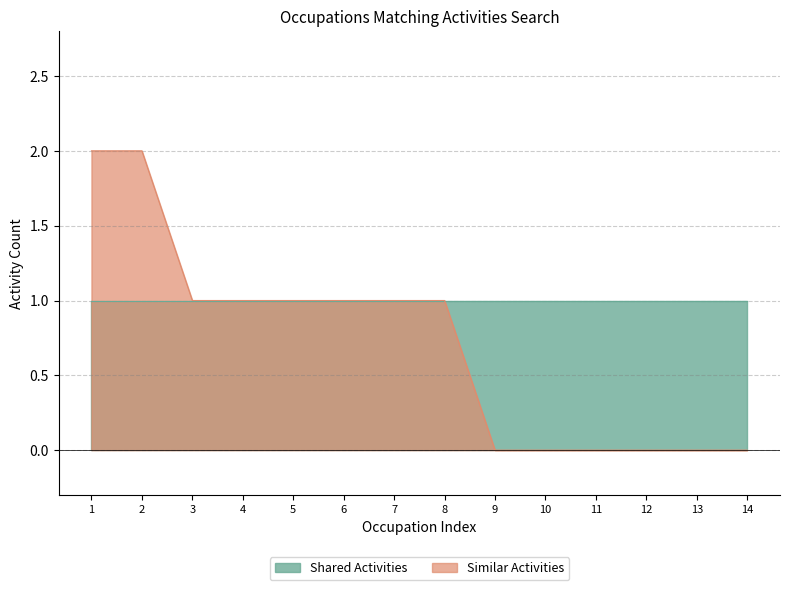

Is it true that Similar Activities equals 1 at 13?

False